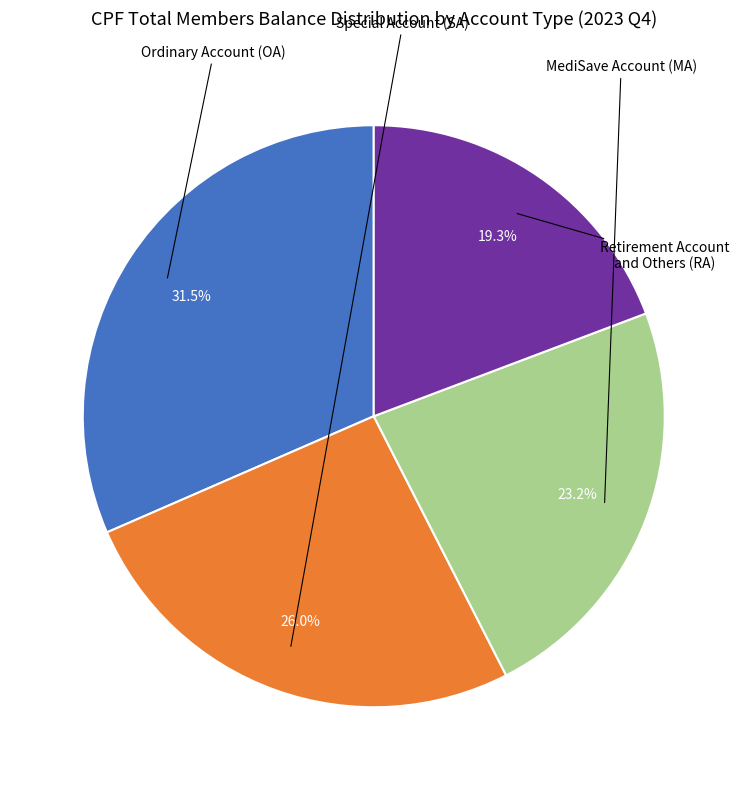

Does any single category account for the majority?

No